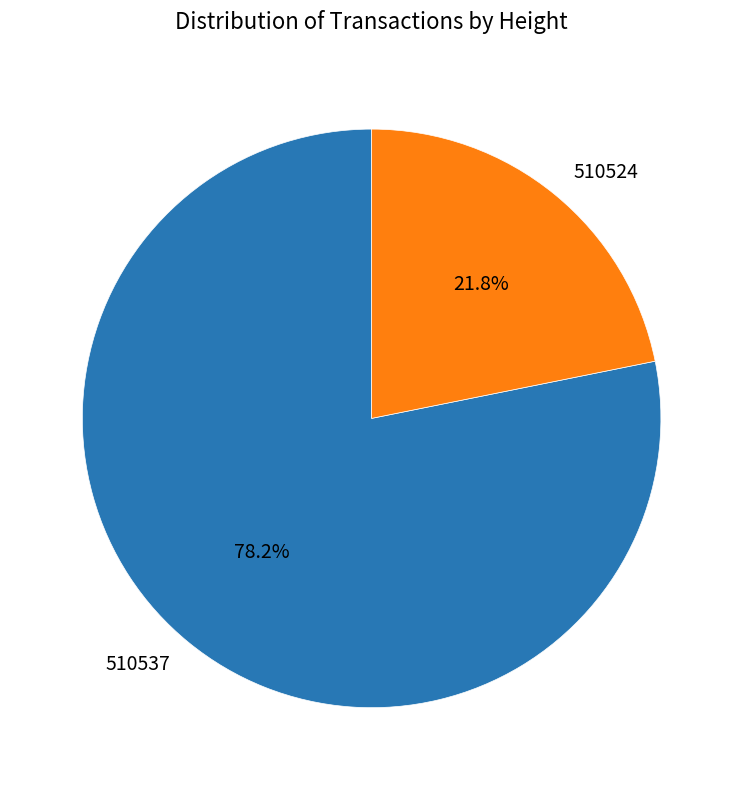

What is the largest slice in the pie chart?

510537